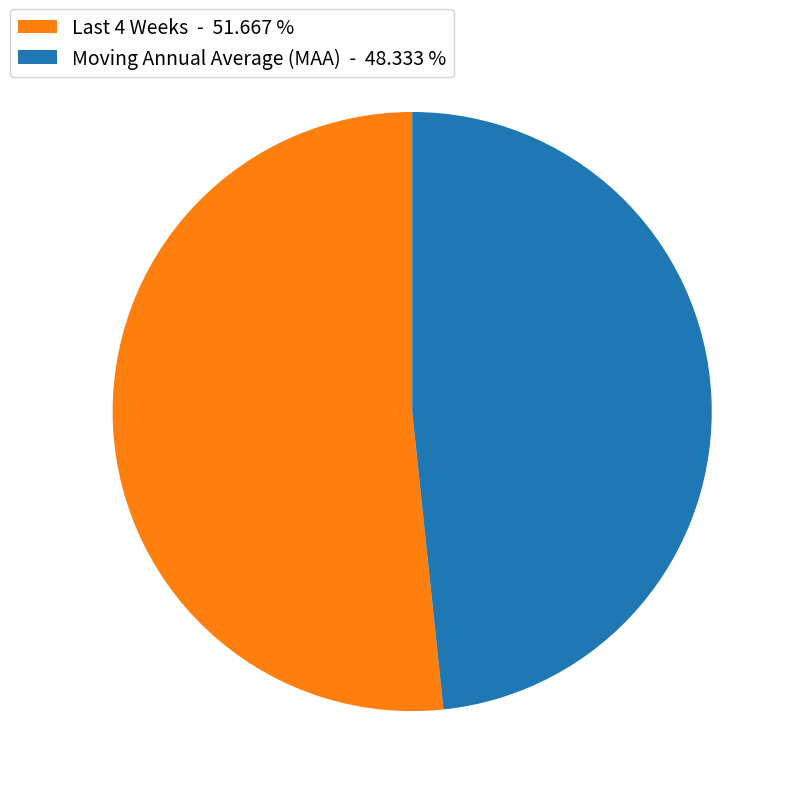

Is there a majority slice in this chart?

Yes